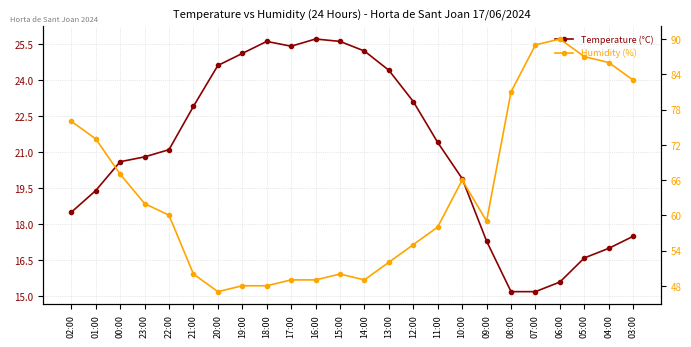

Is the value of Humidity (%) at 15:00 greater than the value of Temperature (°C) at 15:00?

Yes